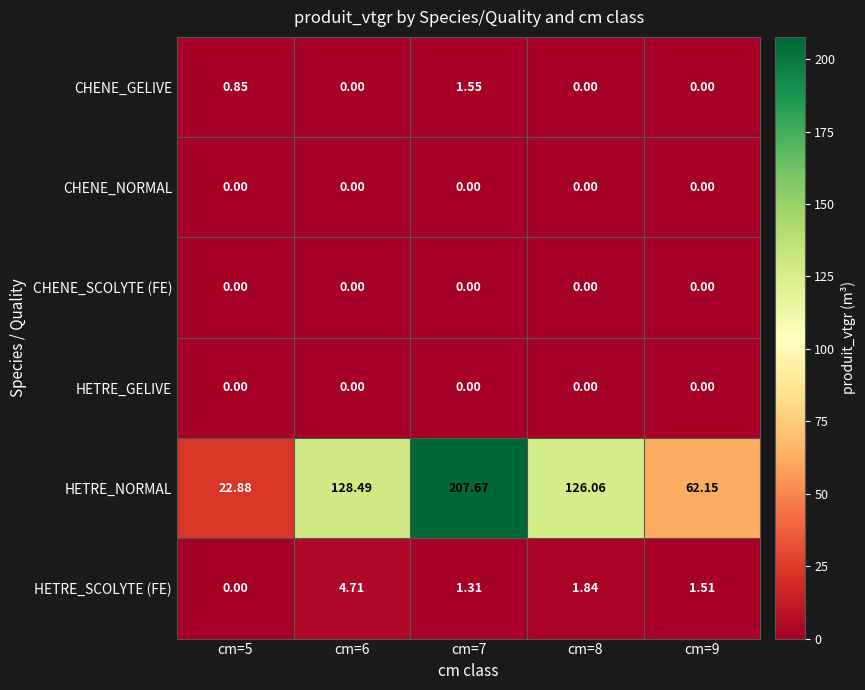

Which series has the largest range (max minus min)?

HETRE_NORMAL